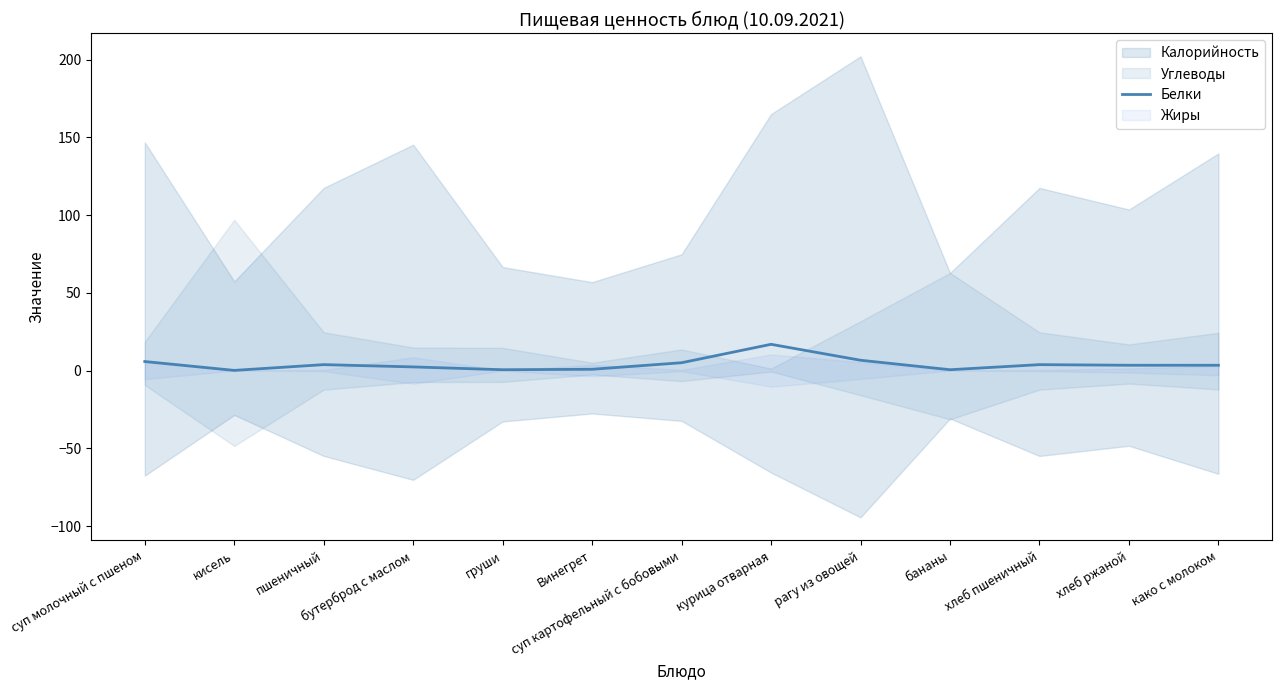

Count the number of categories in the chart.

13